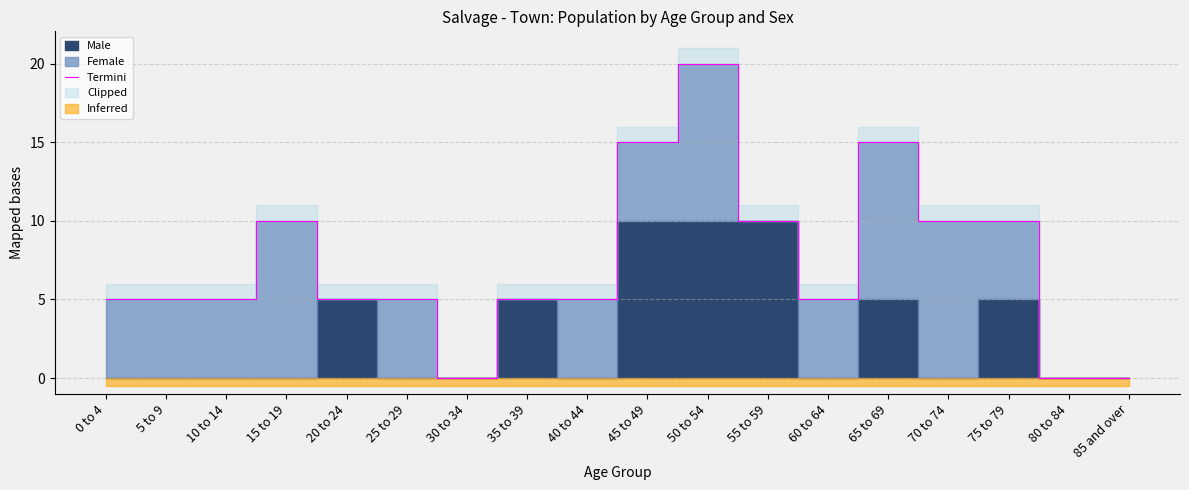

Reading right to left, extract all data points from this chart.

0	0	10	10	15	5	10	20	15	5	5	0	5	5	10	5	5	5